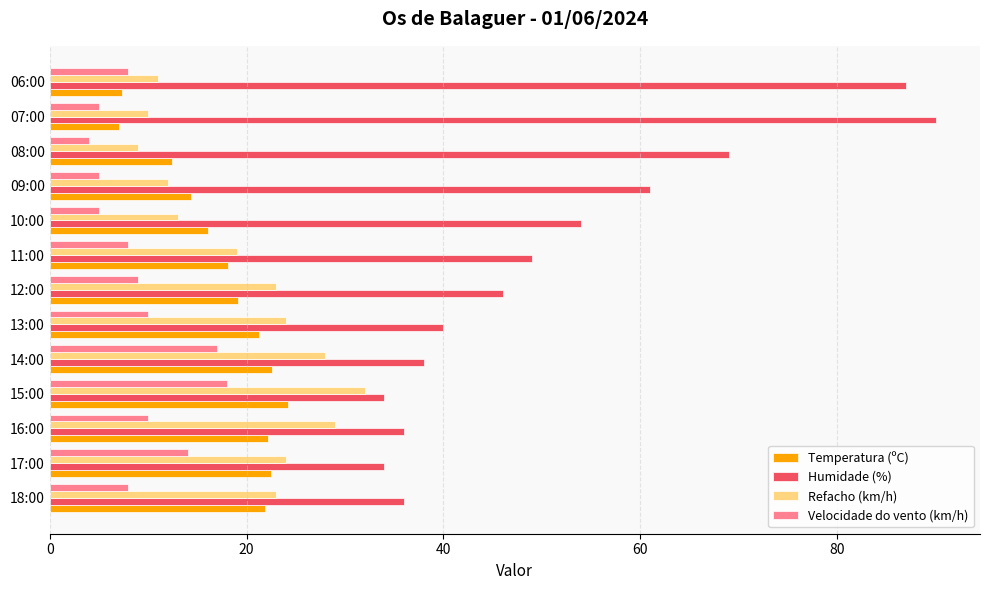

Which series changed the most between 16:00 and 07:00?

Humidade (%)